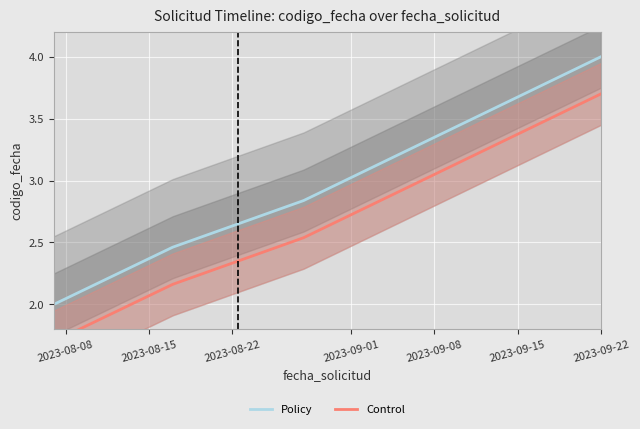

True or false: Policy has more than 2 points higher than both neighbors.

False